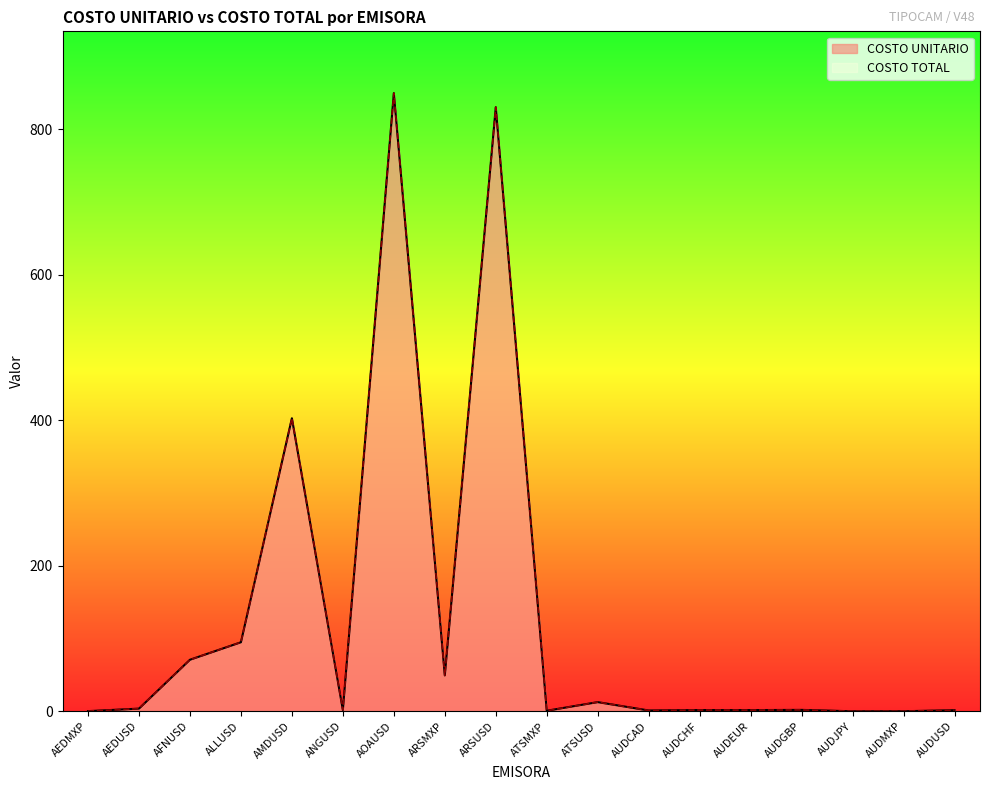

Which category has the highest value in the COSTO TOTAL series?

AOAUSD